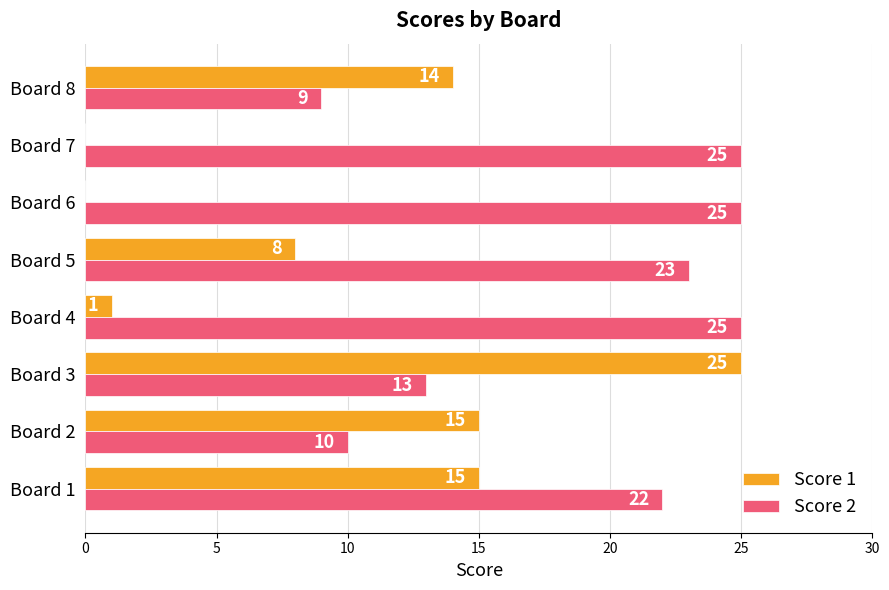

Which series has the largest total across all categories?

Score 2